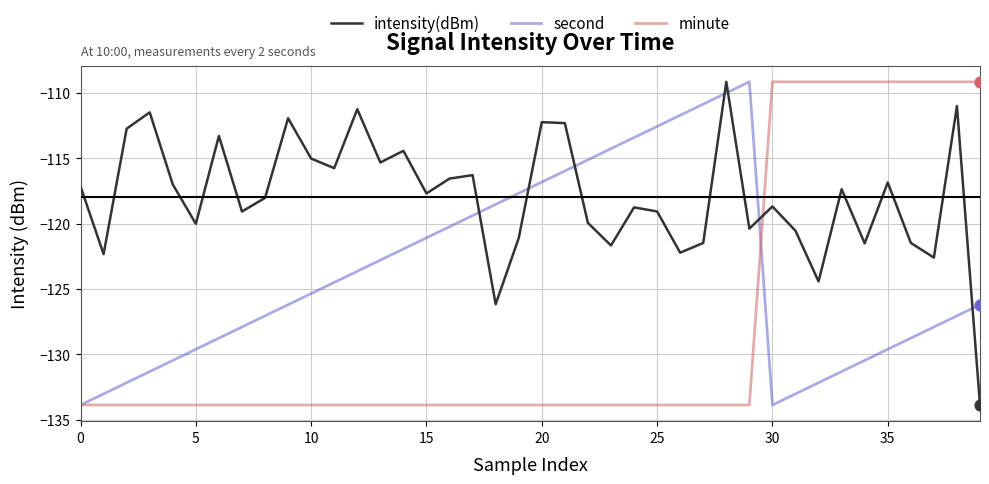

Which series has the largest total across all categories?

intensity(dBm)